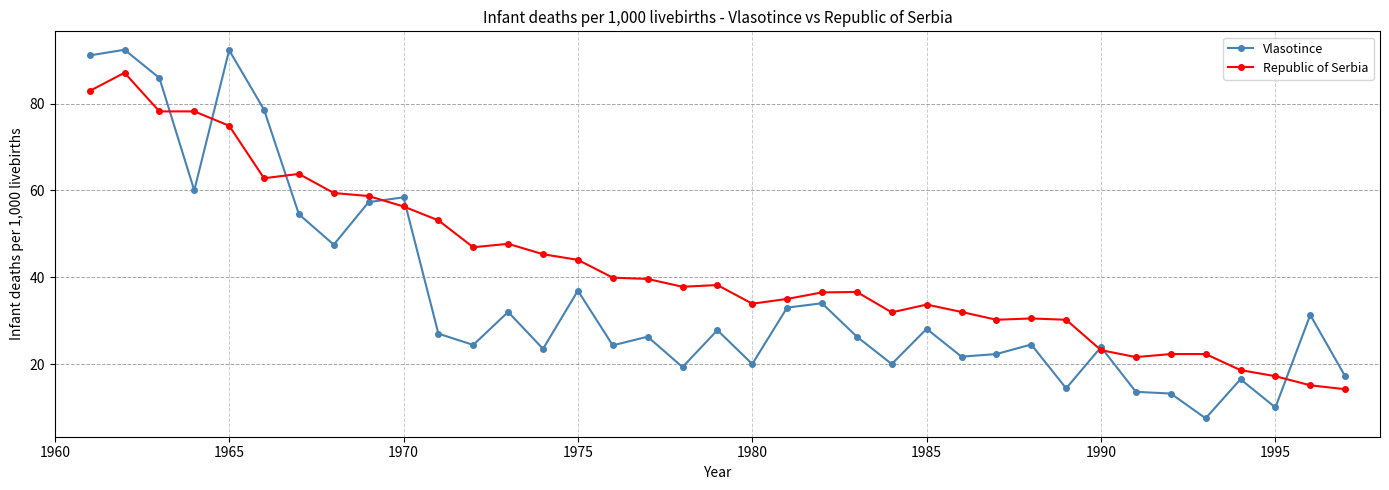

List the series in order of their peak value, highest first.

Vlasotince, Republic of Serbia